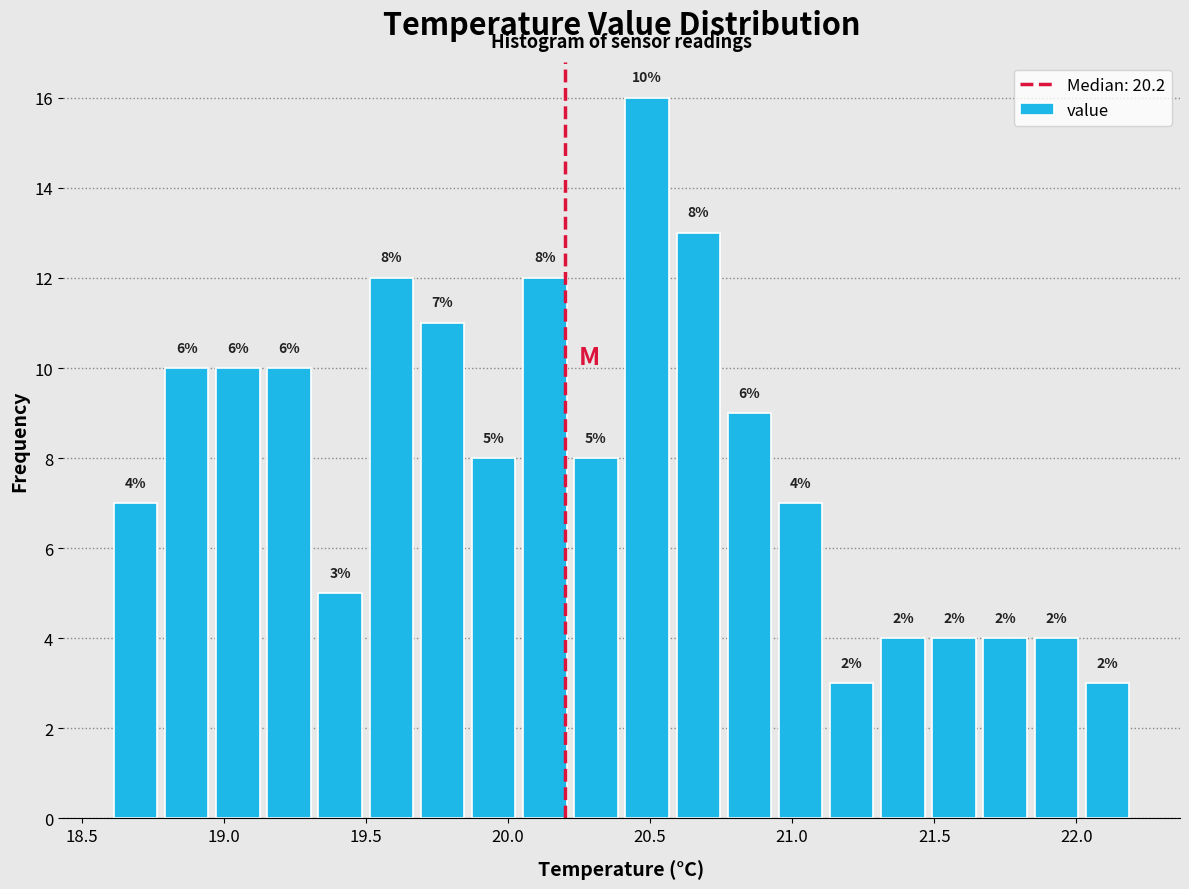

Read against the x-axis, roughly where is the centre of the tallest bar?

20.50